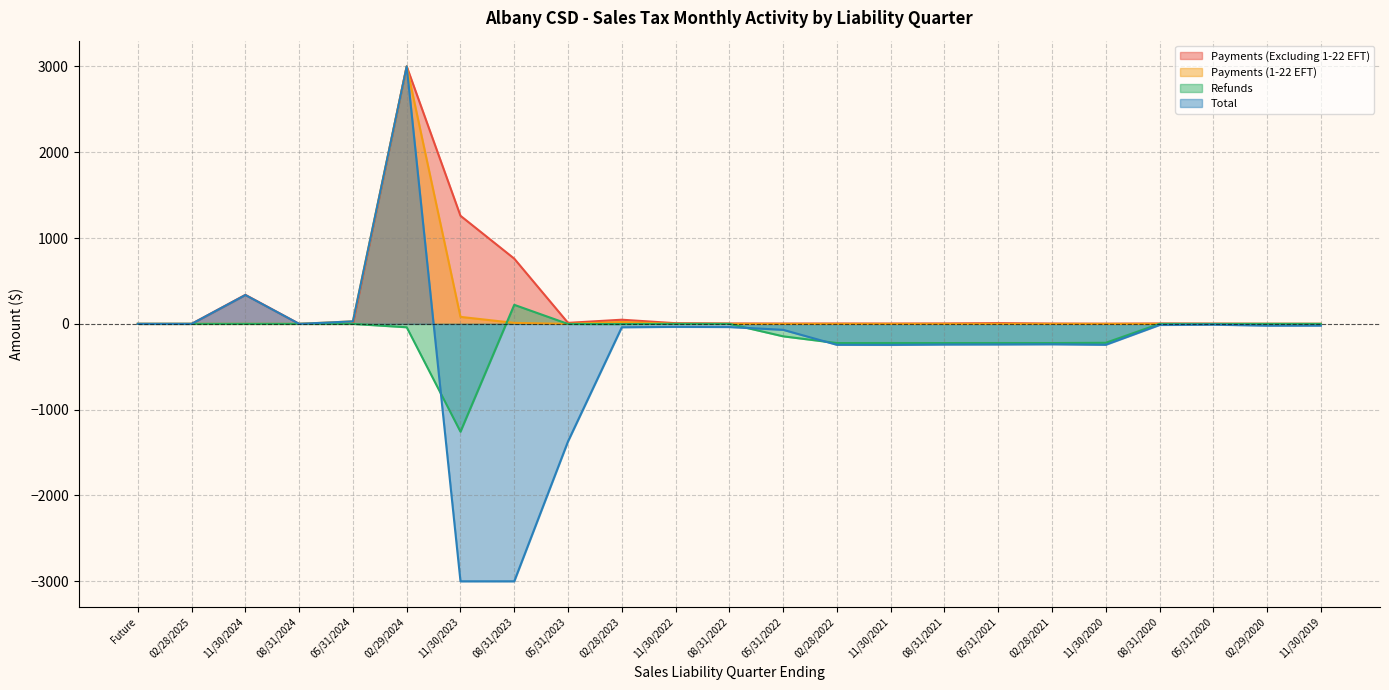

What is the label of the 8th point from the right?

08/31/2021